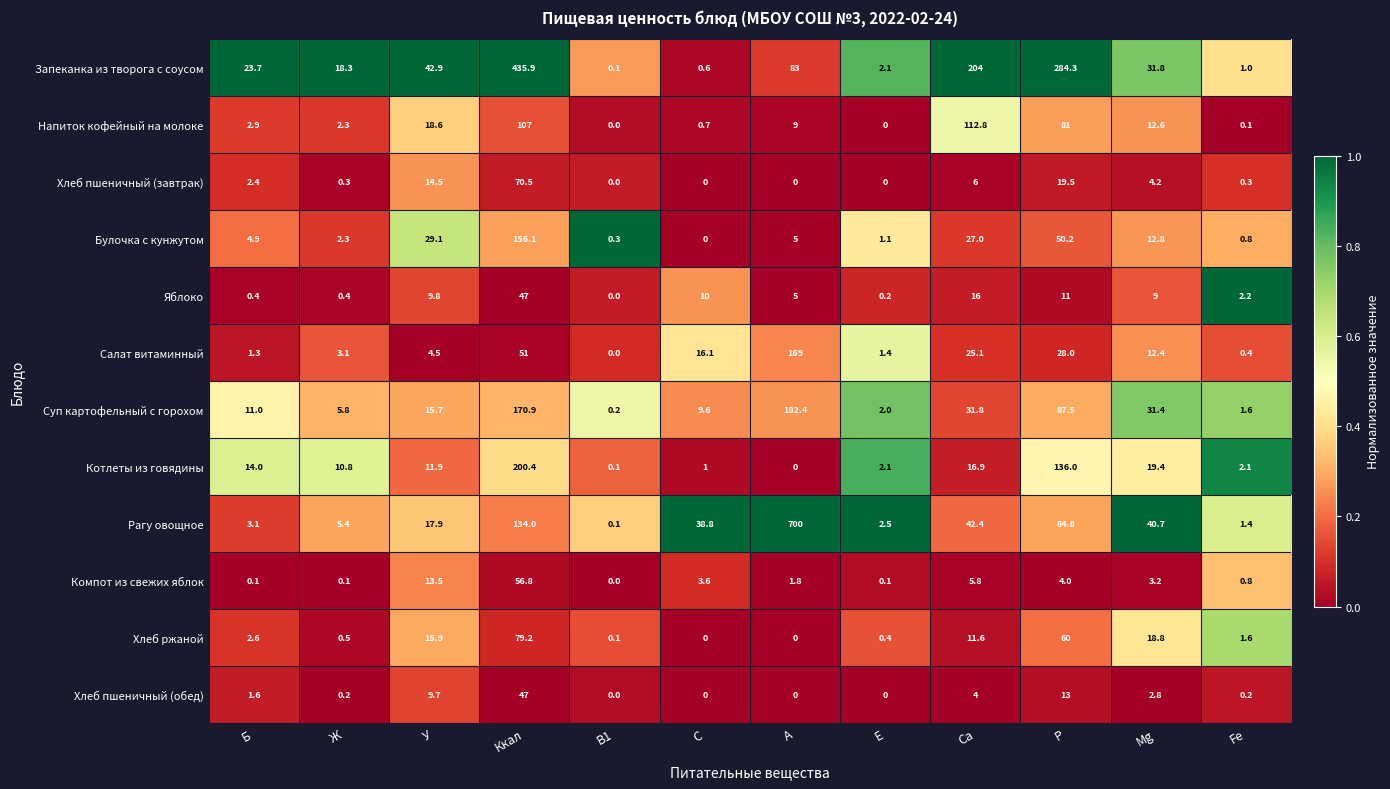

What is the maximum value shown in the chart?

700.0